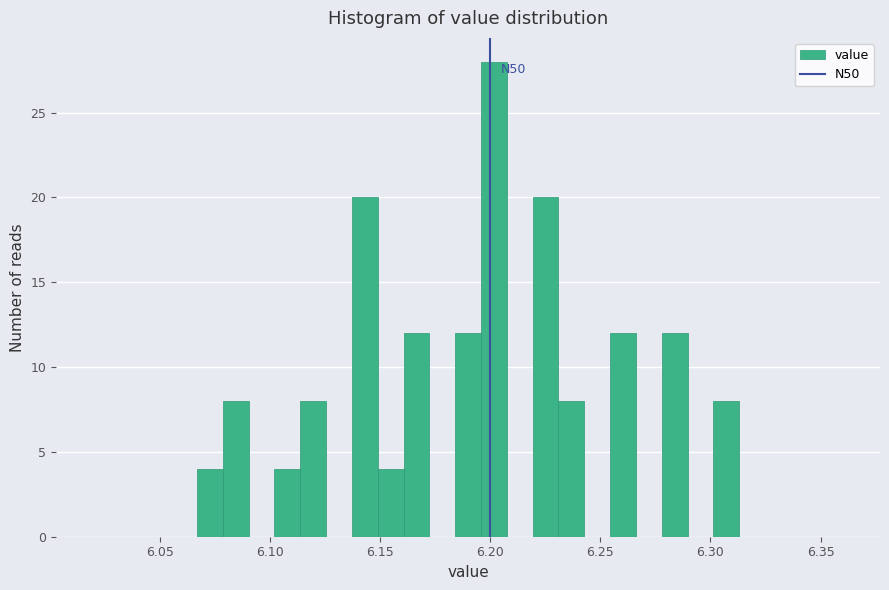

Read against the x-axis, roughly where is the centre of the tallest bar?

6.200